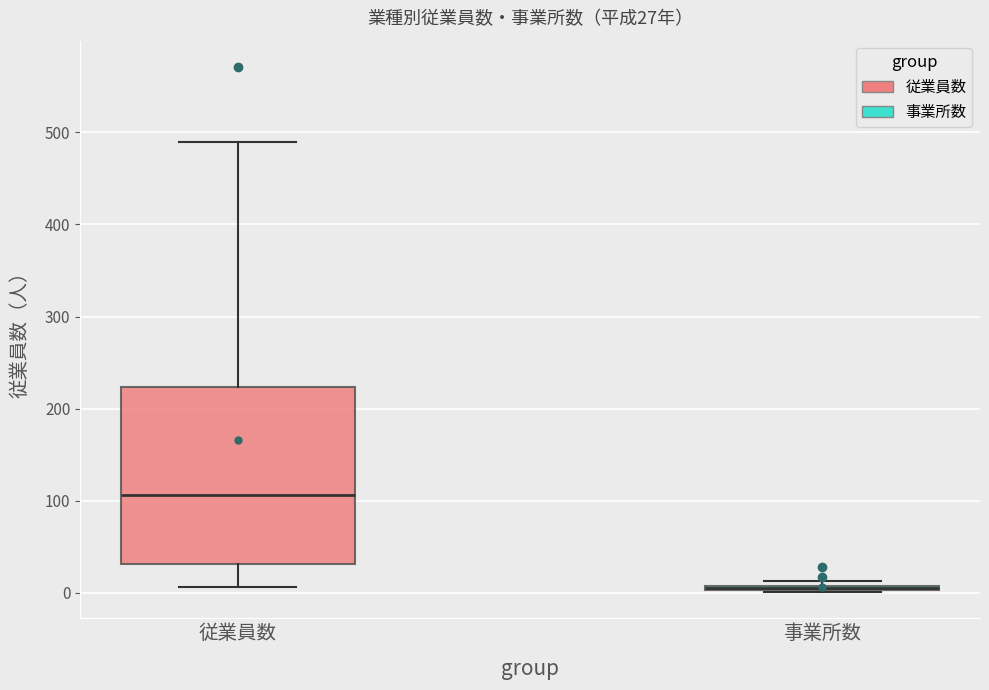

Comparing the boxes themselves (not the whiskers), which one is the tallest?

従業員数